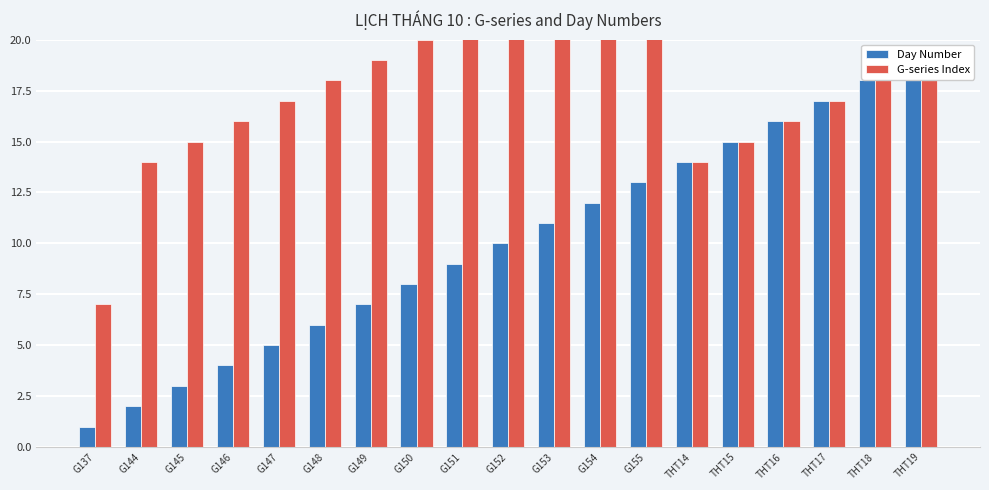

Reading left to right, list all the values displayed in this chart.

Day Number: G137=1	G144=2	G145=3	G146=4	G147=5	G148=6	G149=7	G150=8	G151=9	G152=10	G153=11	G154=12	G155=13	THT14=14	THT15=15	THT16=16	THT17=17	THT18=18	THT19=19
G-series Index: G137=7	G144=14	G145=15	G146=16	G147=17	G148=18	G149=19	G150=20	G151=21	G152=22	G153=23	G154=24	G155=25	THT14=14	THT15=15	THT16=16	THT17=17	THT18=18	THT19=19